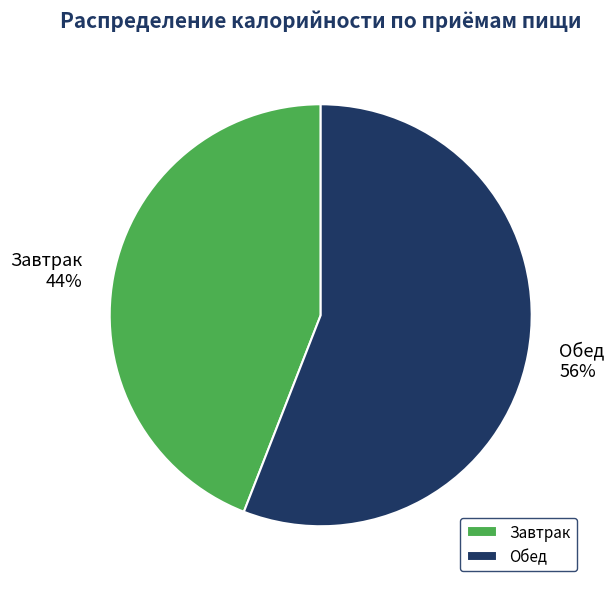

Is the sum of Завтрак and Обед greater than half?

Yes